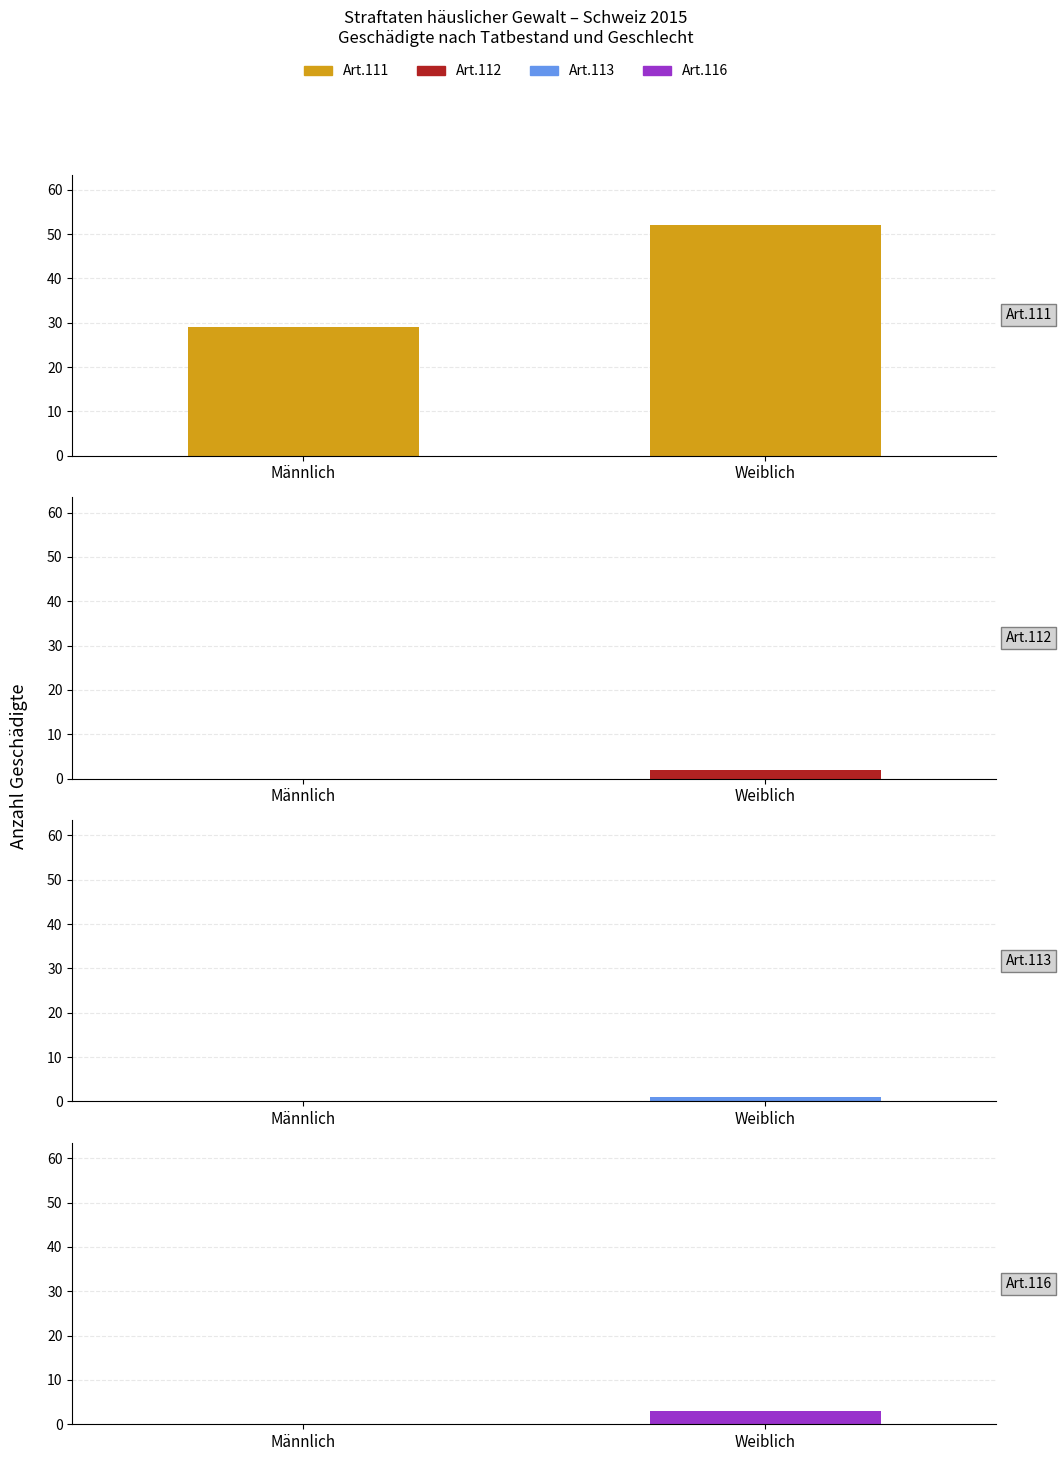

Which series has the largest total across all categories?

Art.111